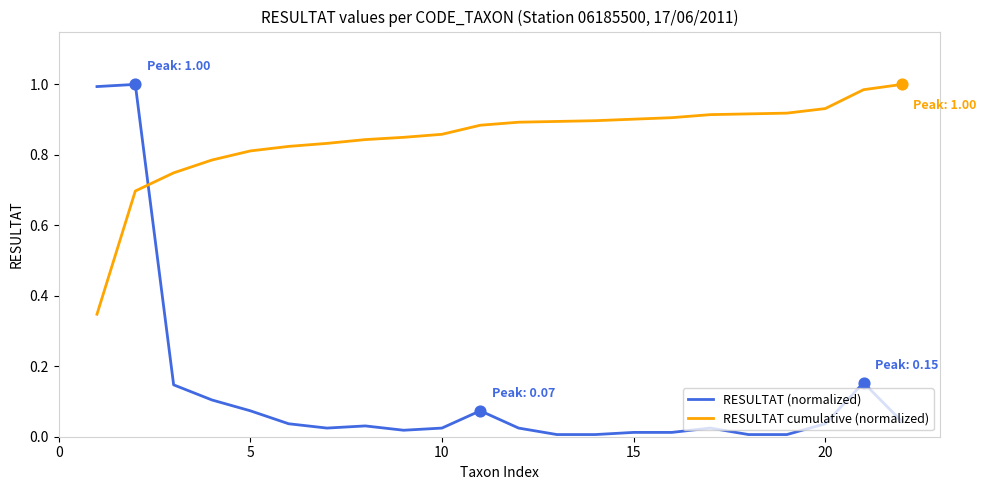

What are all the series names shown in the legend?

RESULTAT (normalized), RESULTAT cumulative (normalized)